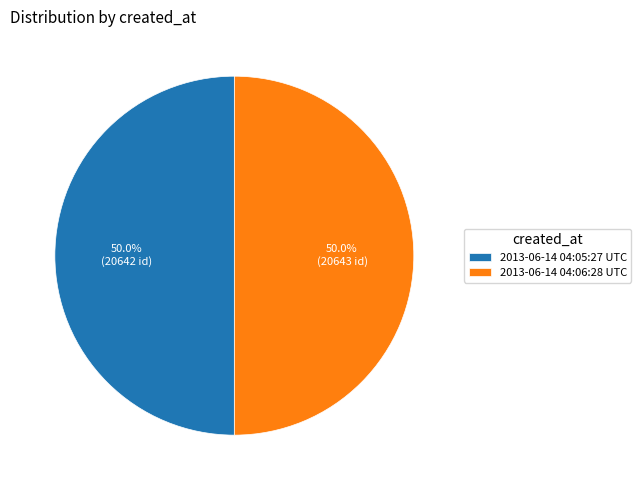

Approximately how many times larger is the value at 2013-06-14 04:06:28 UTC compared to 2013-06-14 04:05:27 UTC?

1.0